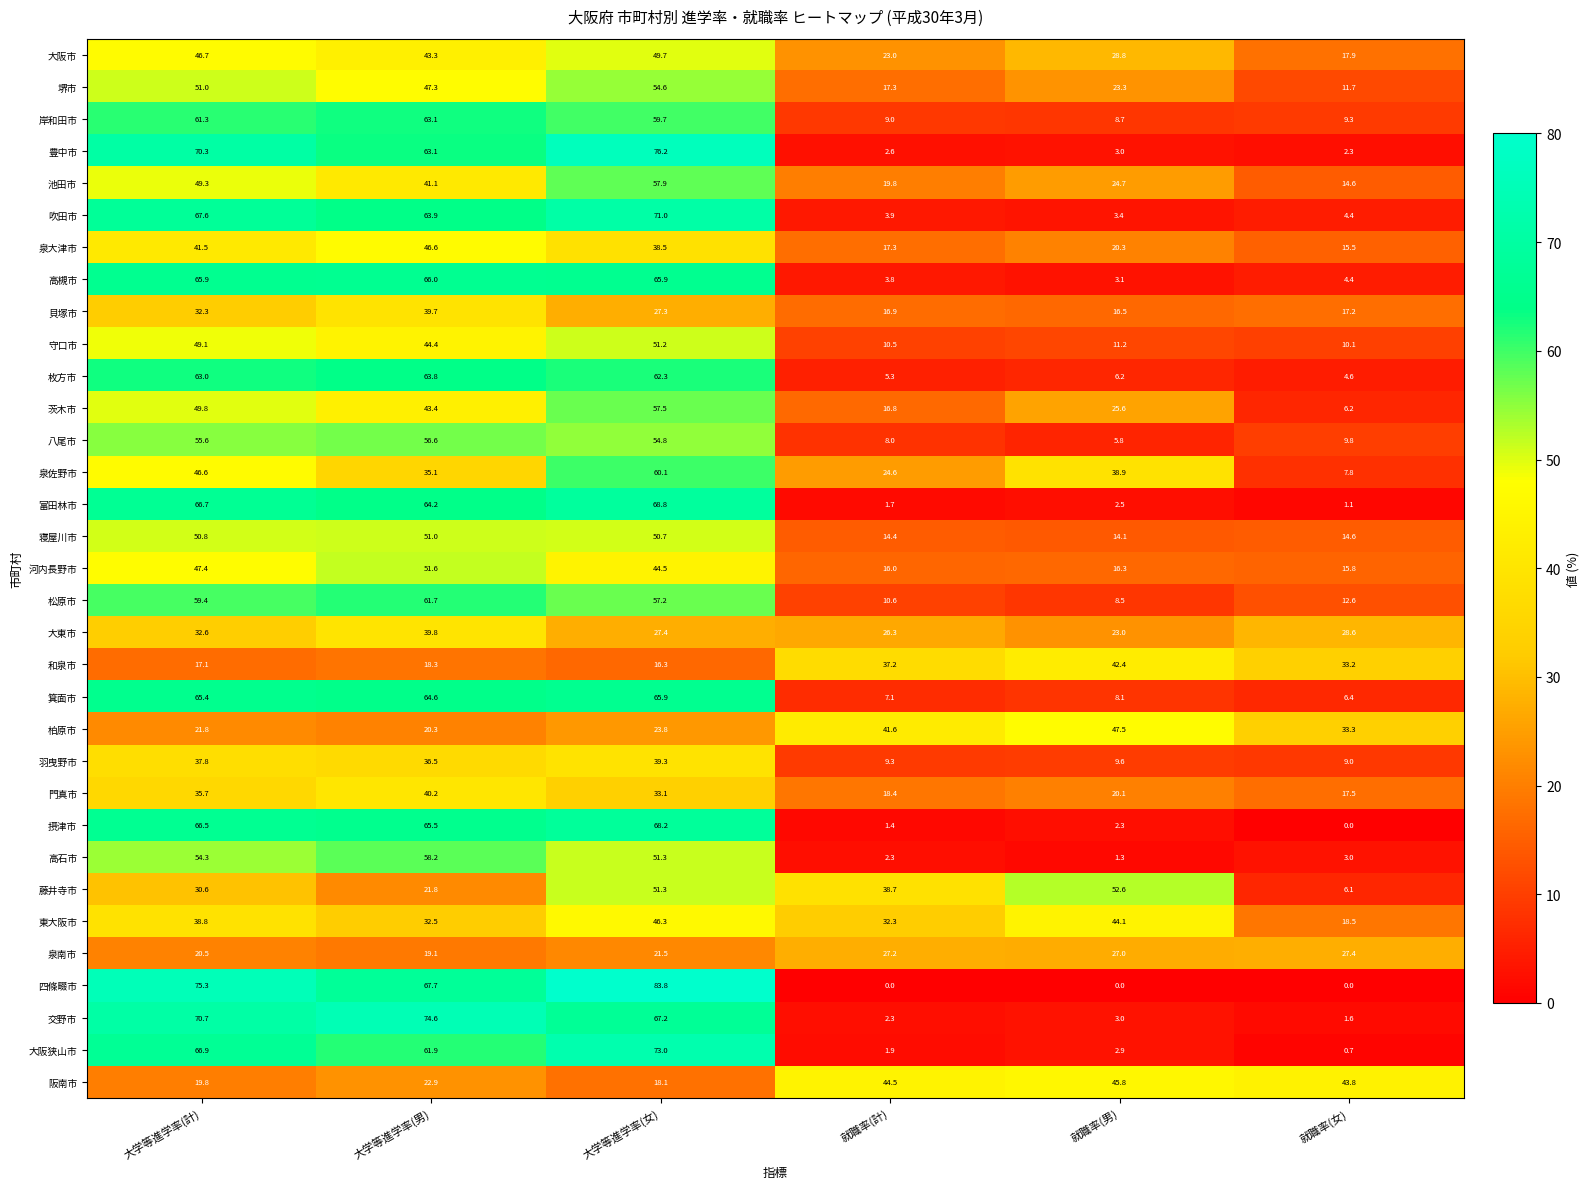

What is the average value of the 枚方市 series?

34.2